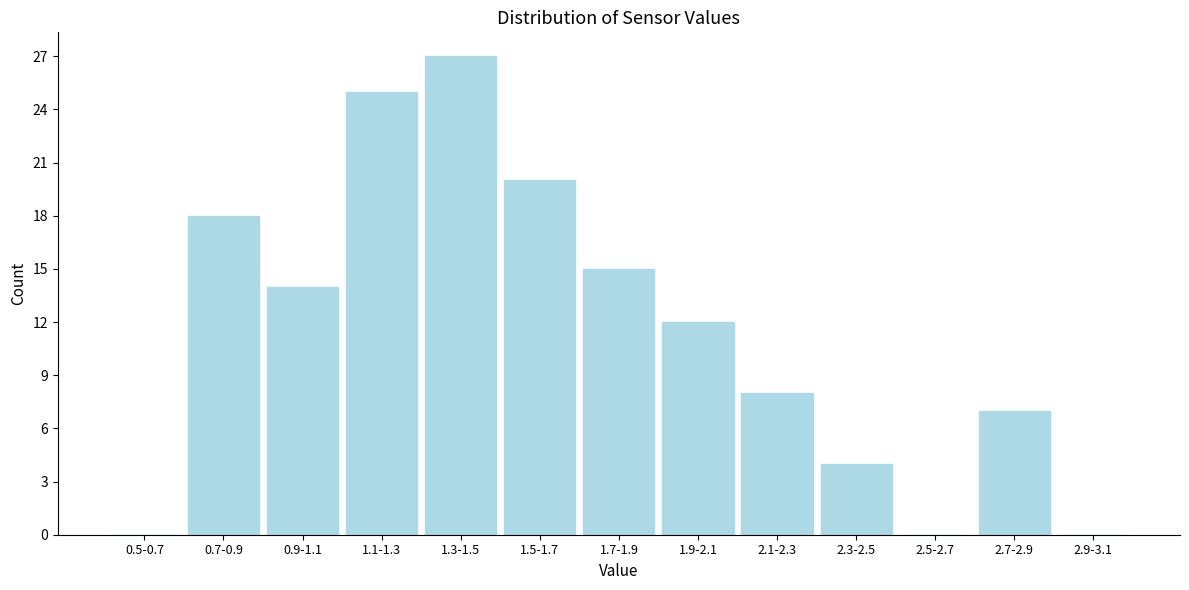

Reading right to left, transcribe all the data shown in this chart.

2.9-3.1=0	2.7-2.9=7	2.5-2.7=0	2.3-2.5=4	2.1-2.3=8	1.9-2.1=12	1.7-1.9=15	1.5-1.7=20	1.3-1.5=27	1.1-1.3=25	0.9-1.1=14	0.7-0.9=18	0.5-0.7=0